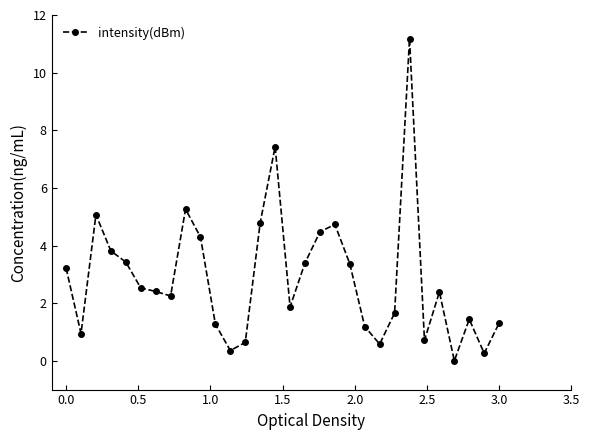

True or false: the data has more than 0 interior local peaks.

True